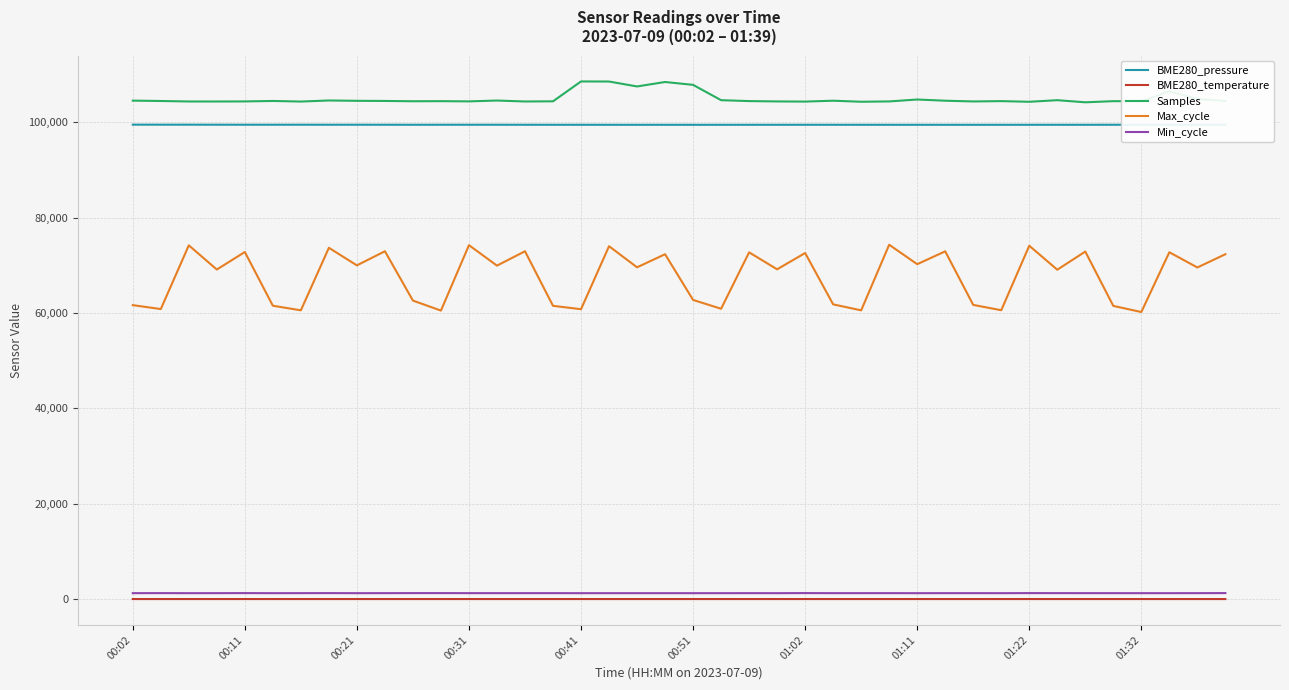

What is the greatest value displayed?

108567.0